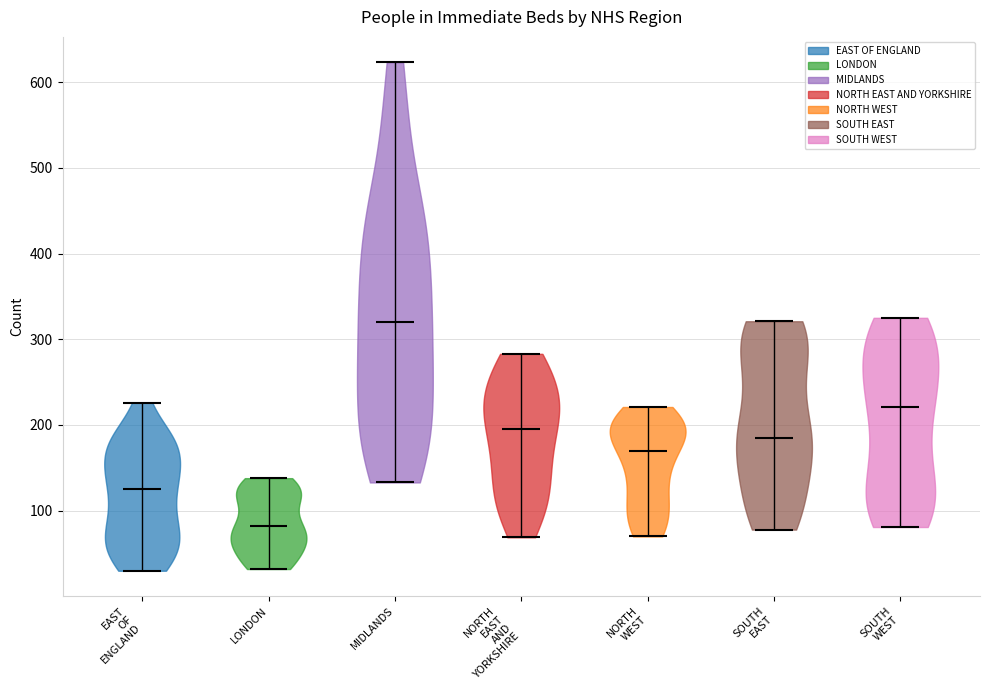

Which violin has the lowest median line?

LONDON